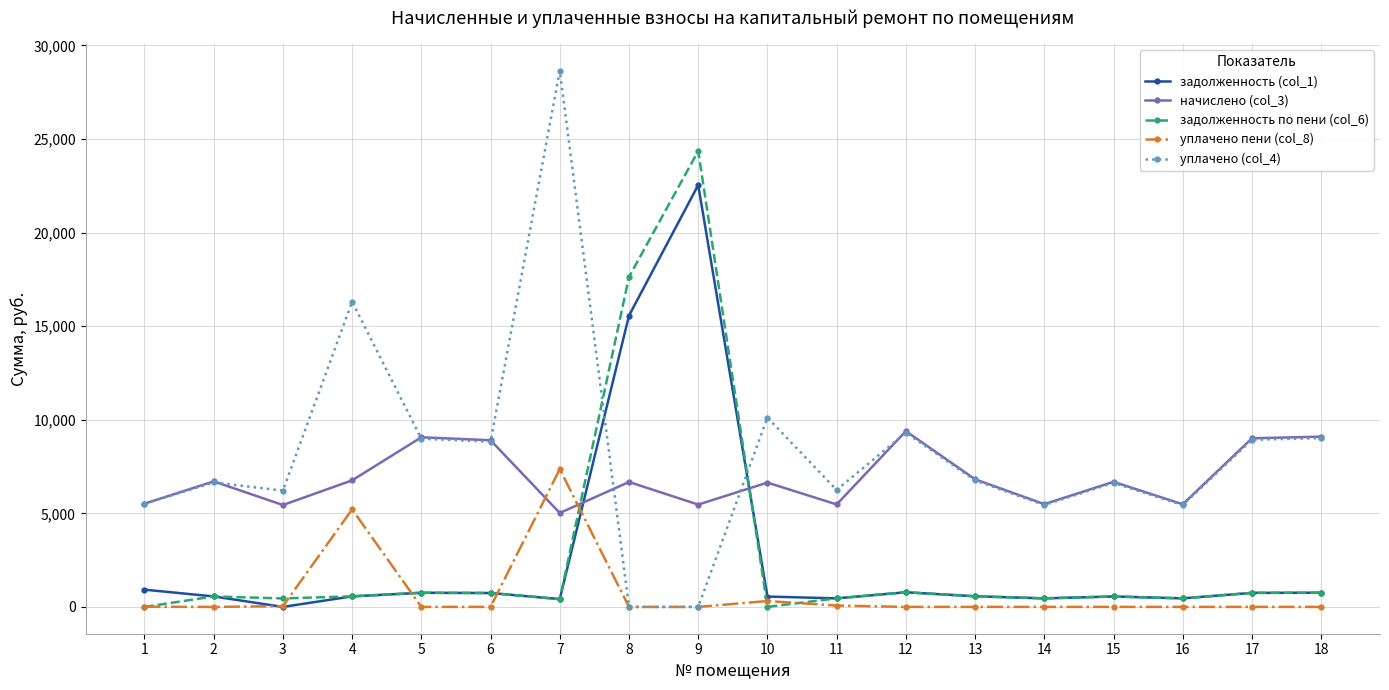

Rank the series by their maximum value, from highest to lowest.

уплачено (col_4), задолженность по пени (col_6), задолженность (col_1), начислено (col_3), уплачено пени (col_8)